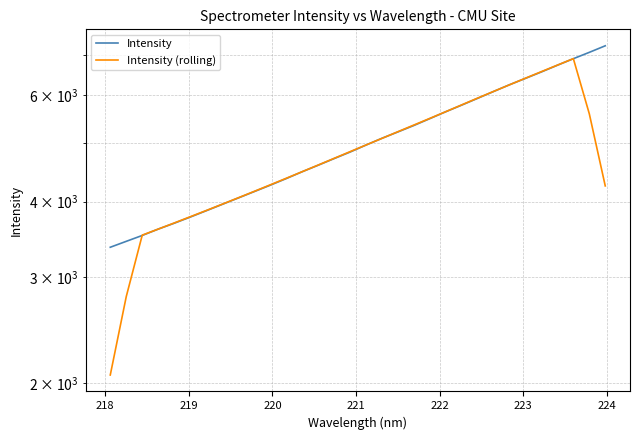

Rank the series by their maximum value, from highest to lowest.

Intensity, Intensity (rolling)